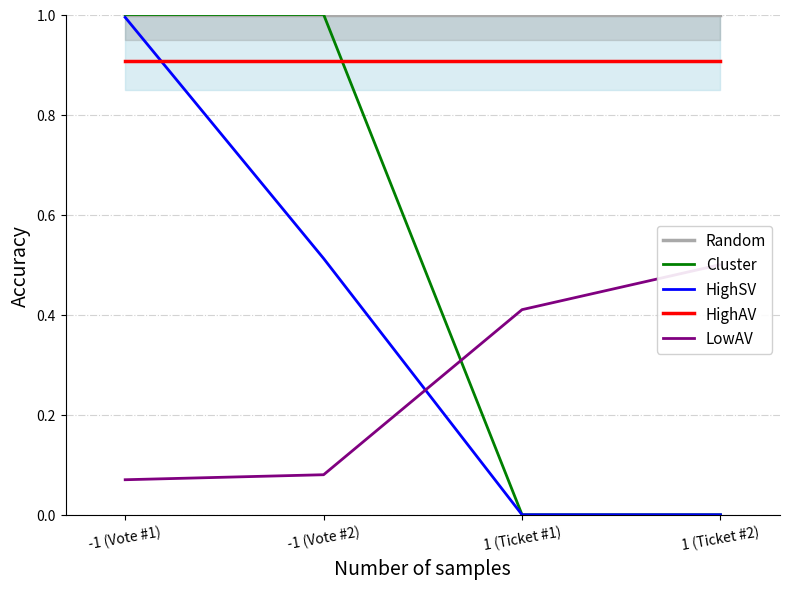

What is the value of the Random point at the 2nd from the left?

1.0